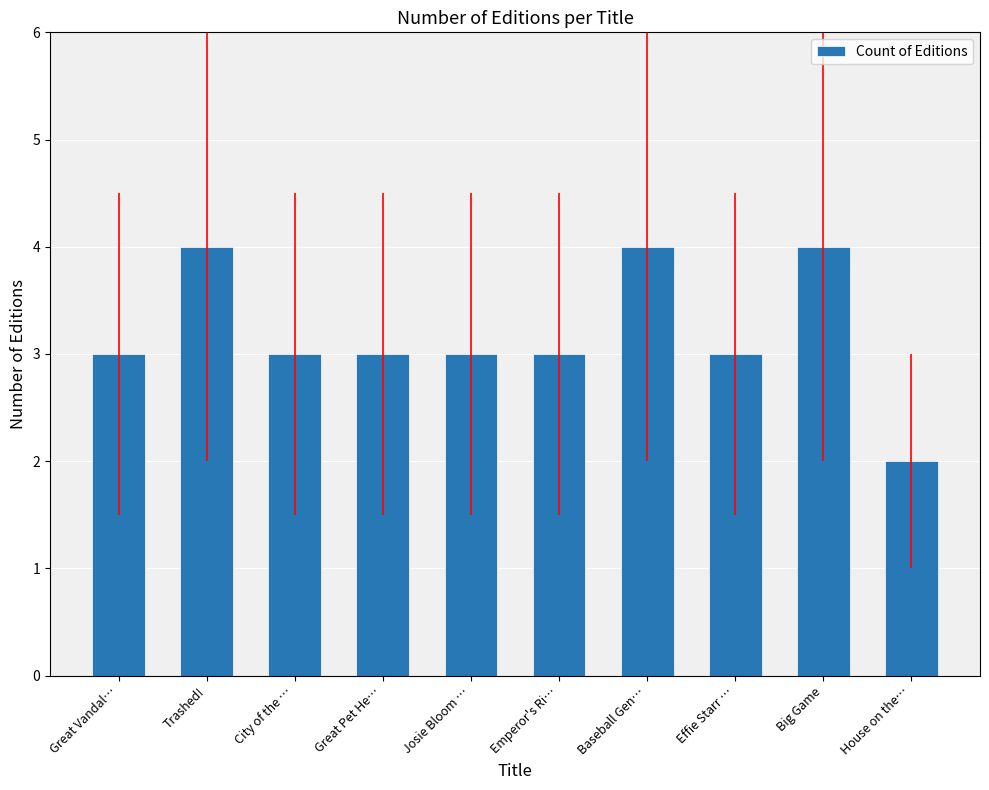

What is the label of the 1st bar from the right?

House on the…